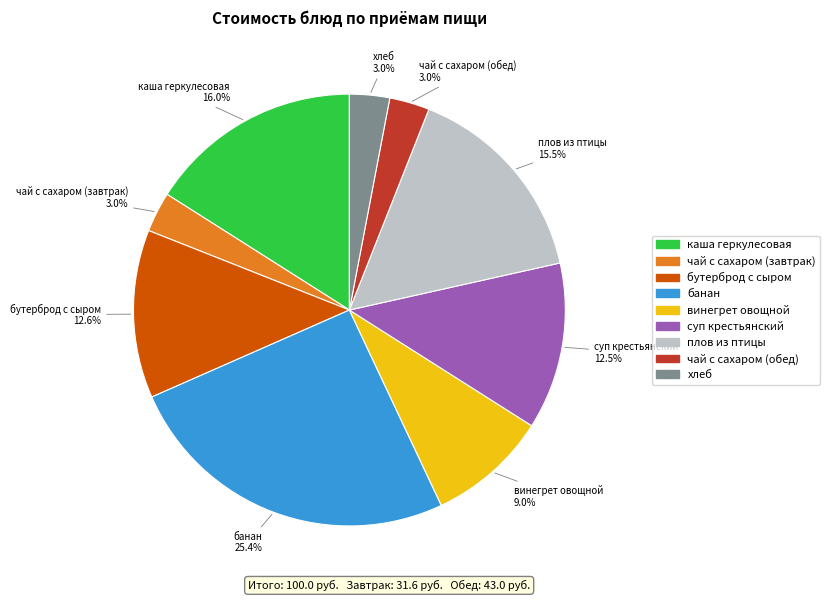

Between банан and чай с сахаром (завтрак), which is larger?

банан